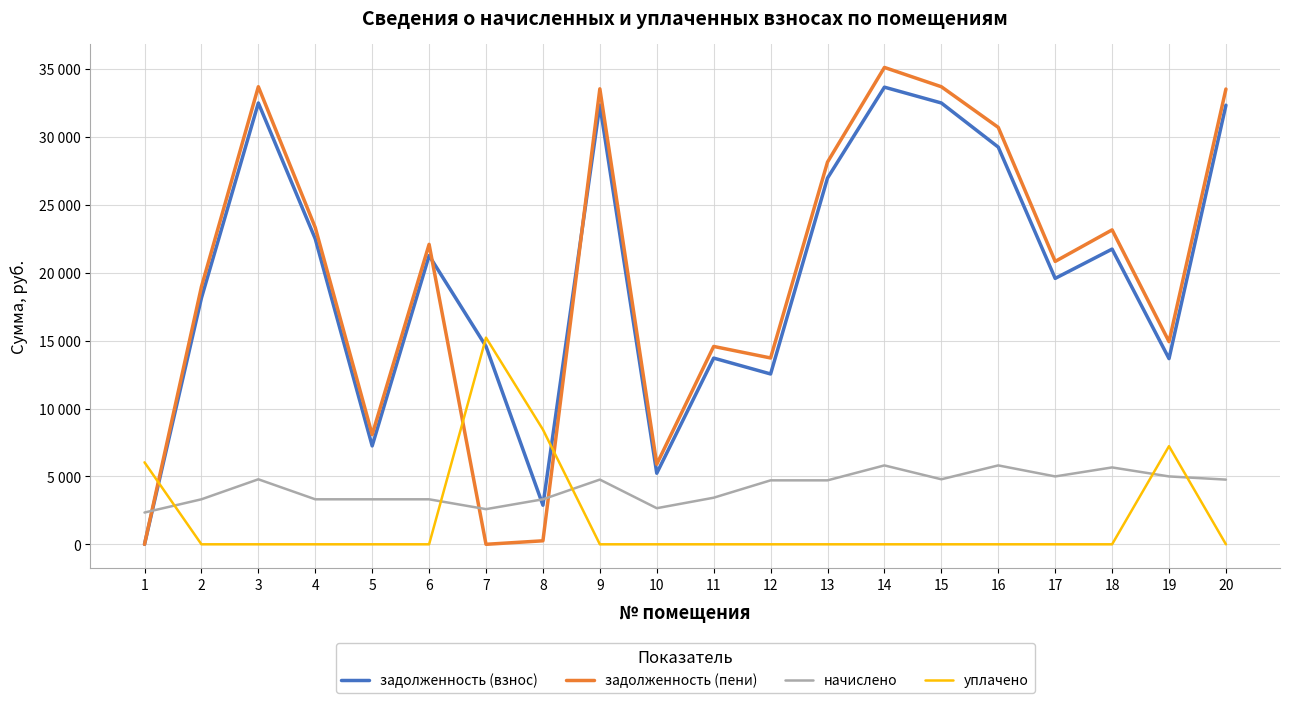

List the series in order of their peak value, highest first.

задолженность (пени), задолженность (взнос), уплачено, начислено